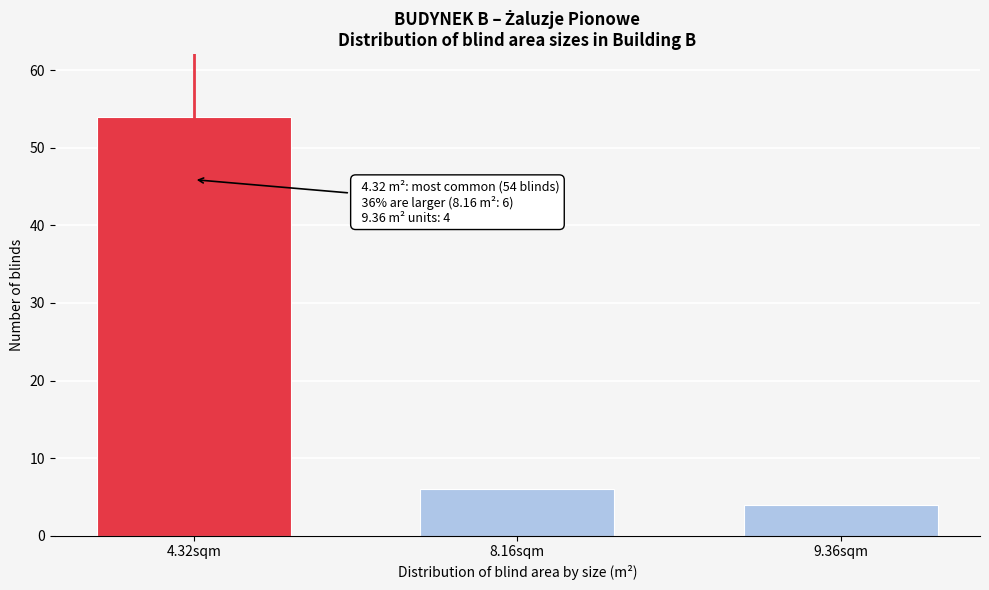

Reading left to right, list all the values displayed in this chart.

54	6	4